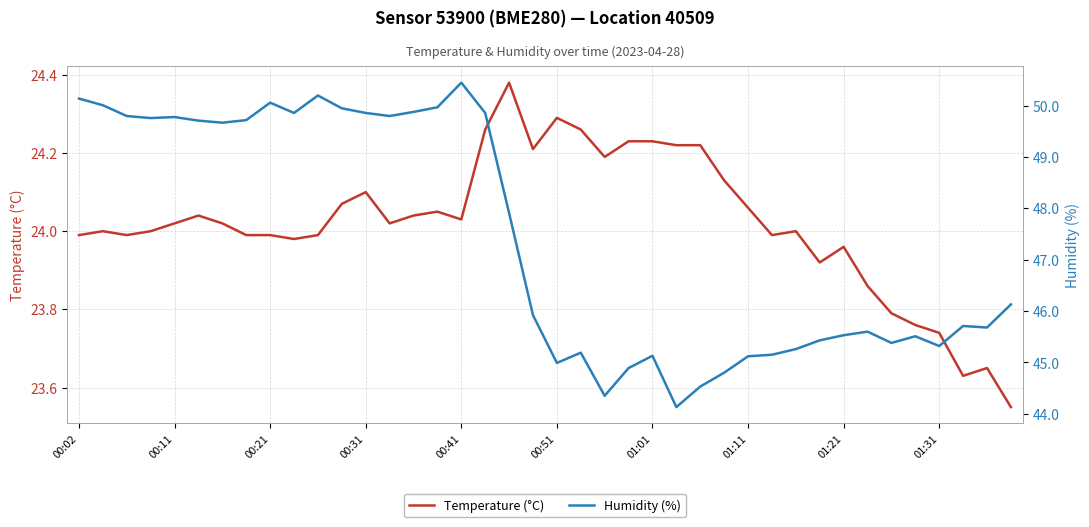

What is the sum of the Temperature (°C) values at 00:02 and 00:31?

48.0